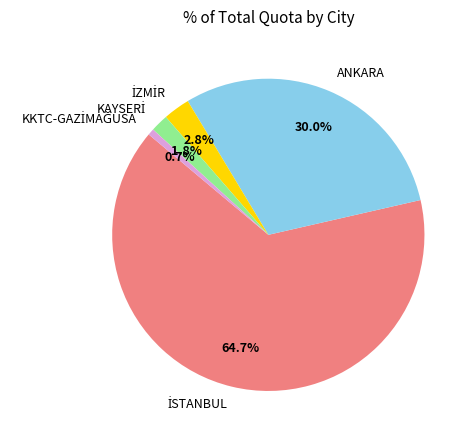

Is there any slice that represents more than half of the pie?

Yes